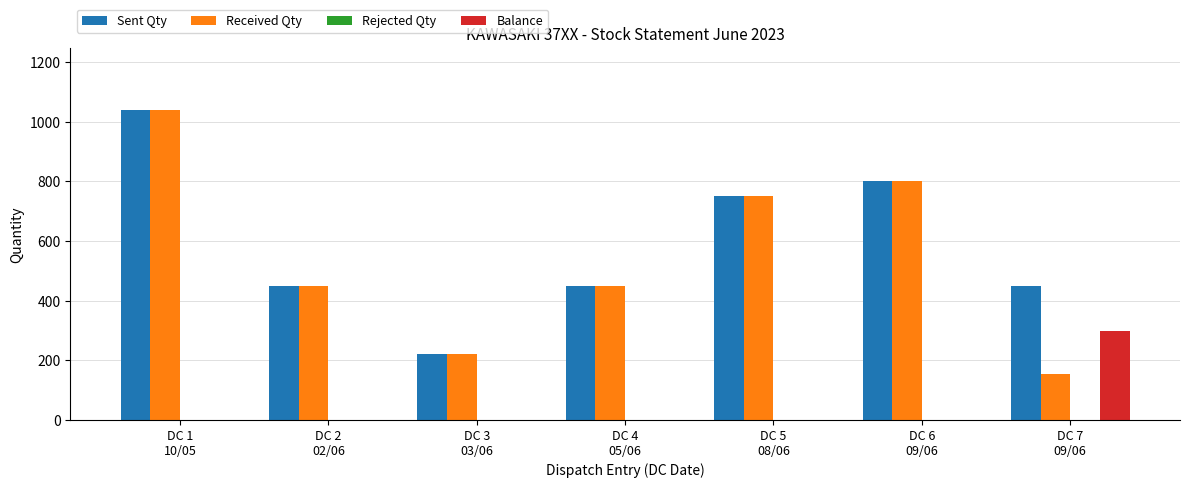

How many groups of bars are there?

7